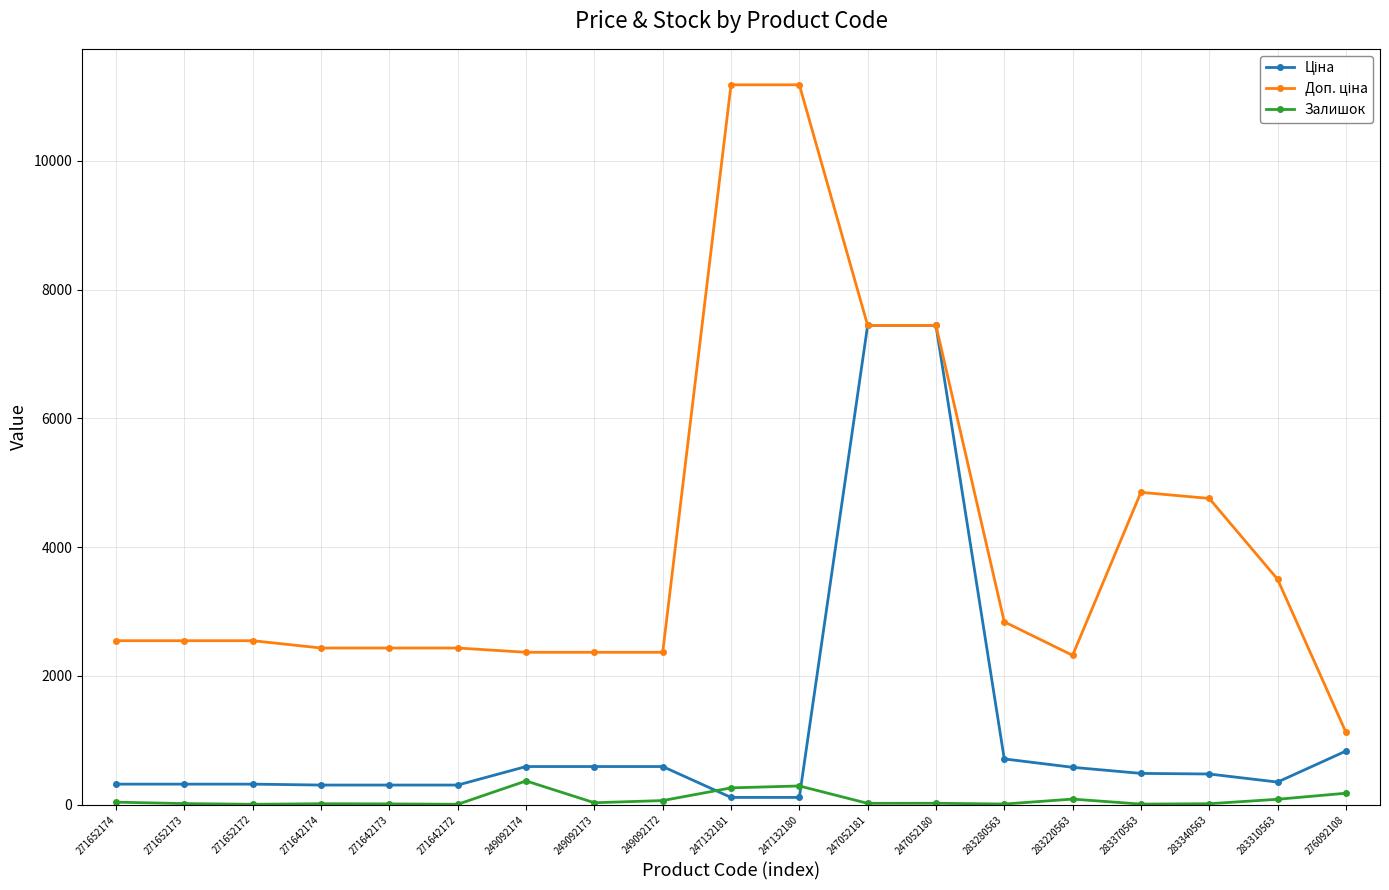

What is the label of the 9th point from the left?

249092172